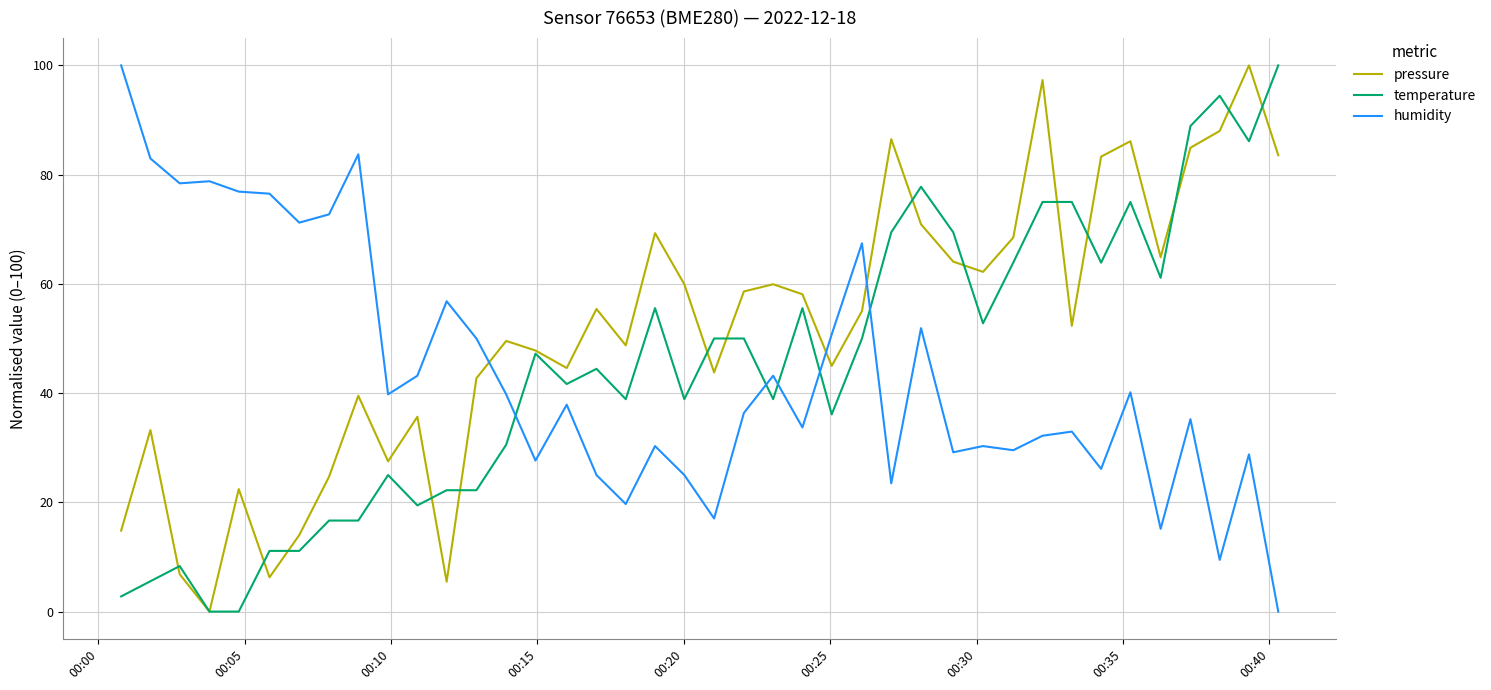

True or false: humidity and pressure cross at least once.

True